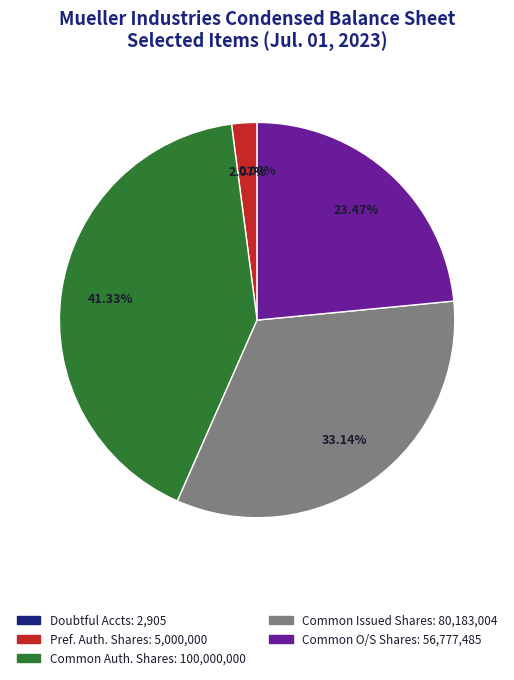

Is there a majority slice in this chart?

No